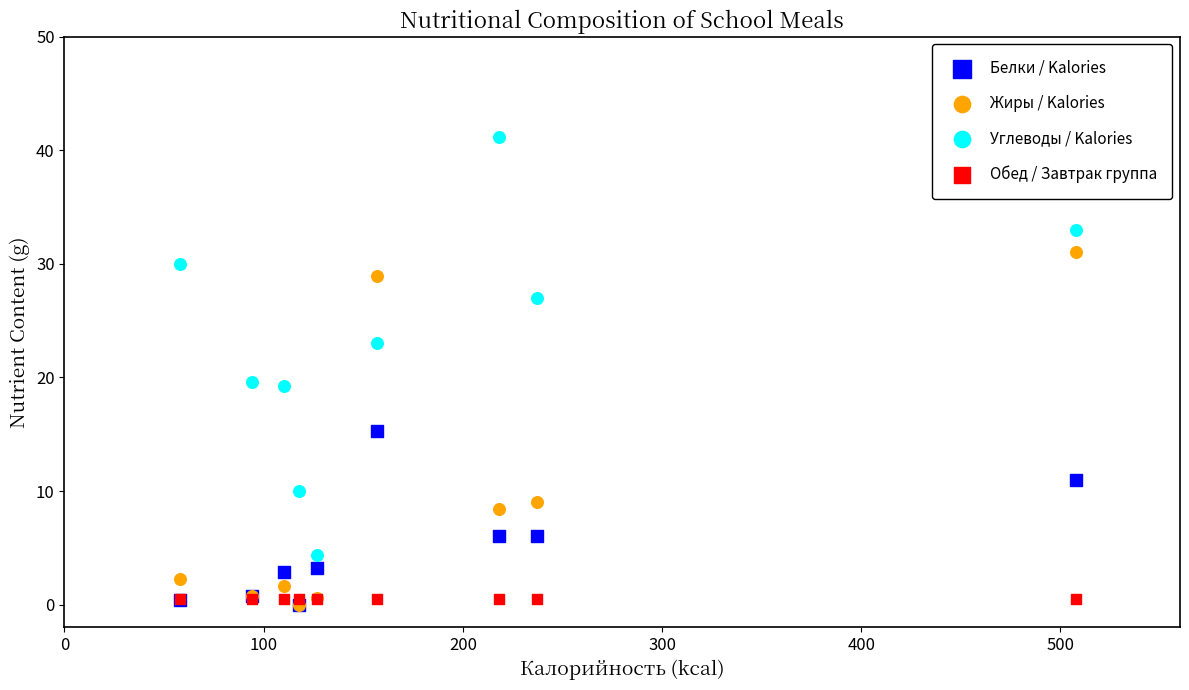

In the Углеводы / Kalories series, what Y value is closest to 22?

23.0